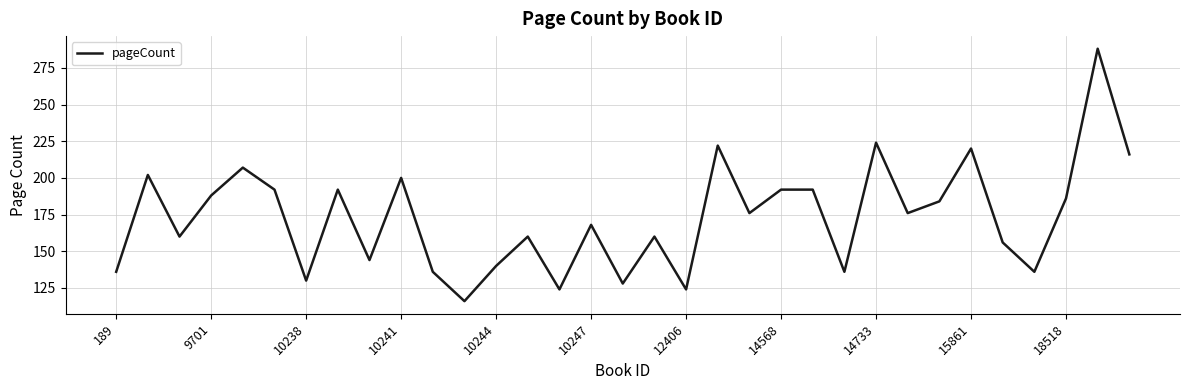

What is the smallest value displayed?

116